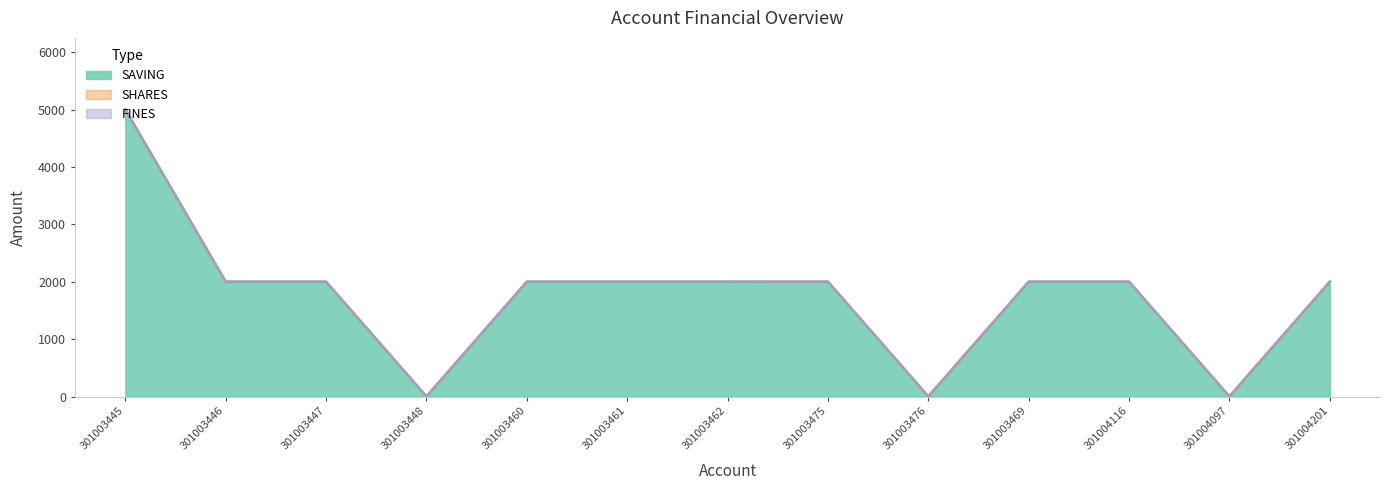

At how many categories does at least one series exceed 2549?

1